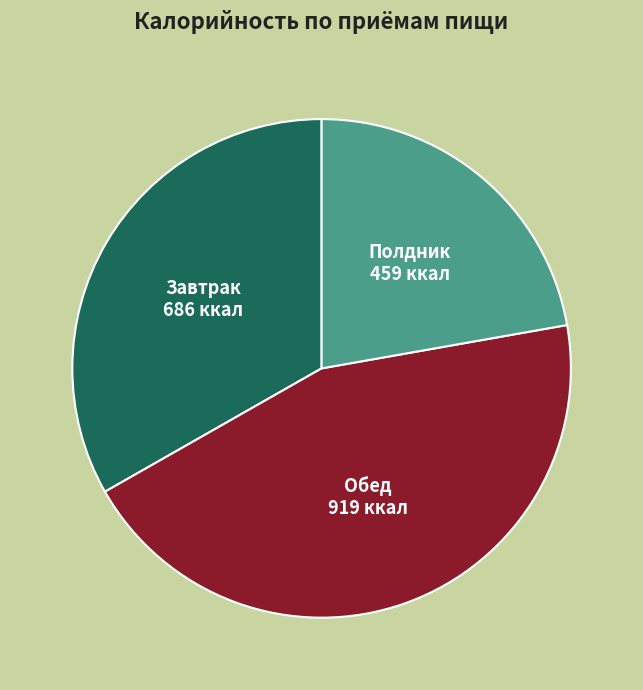

How many slices are in this pie chart?

3